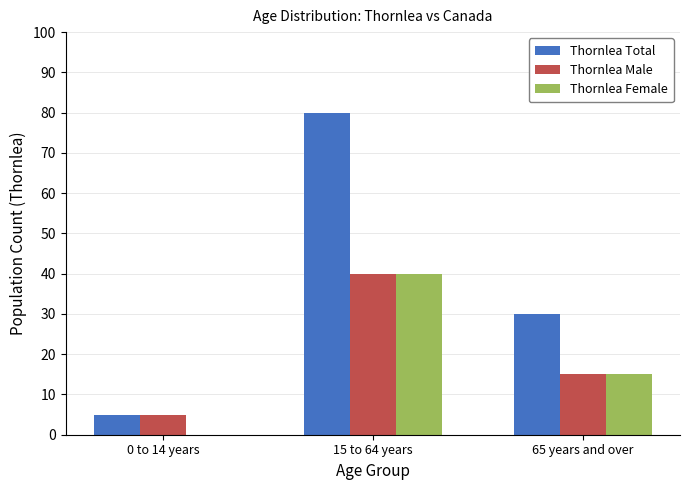

Reading left to right, what are all the values shown in this chart?

Thornlea Total: 0 to 14 years=5	15 to 64 years=80	65 years and over=30
Thornlea Male: 0 to 14 years=5	15 to 64 years=40	65 years and over=15
Thornlea Female: 0 to 14 years=0	15 to 64 years=40	65 years and over=15